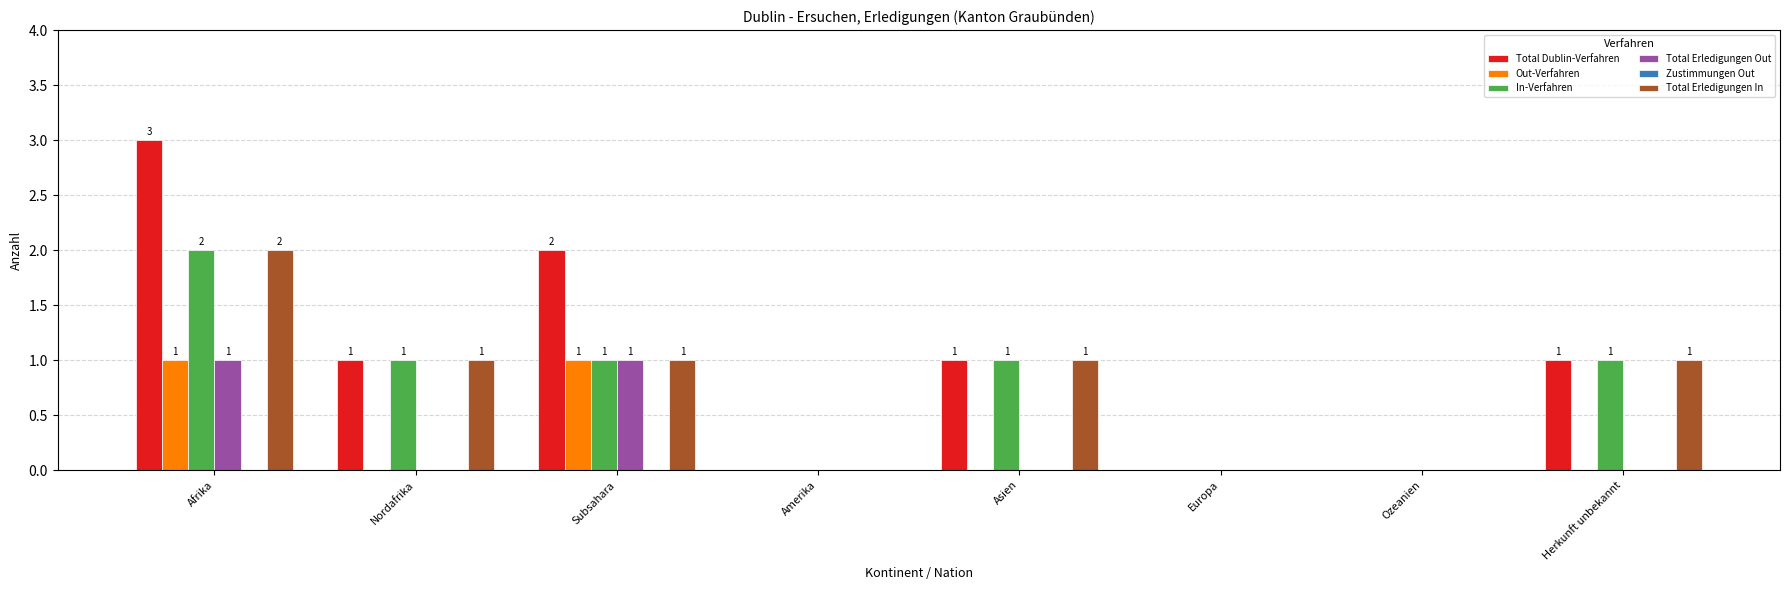

Count the number of categories in the chart.

8